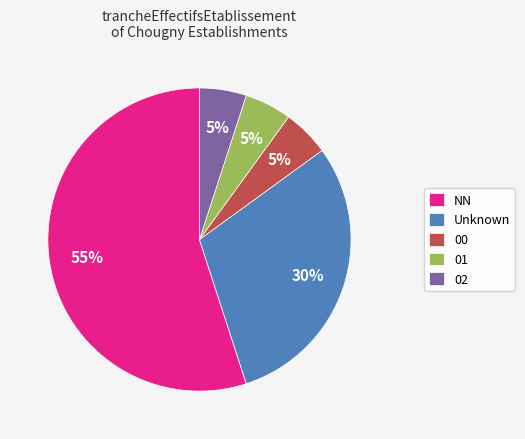

Is the sum of Unknown and 02 greater than half?

No